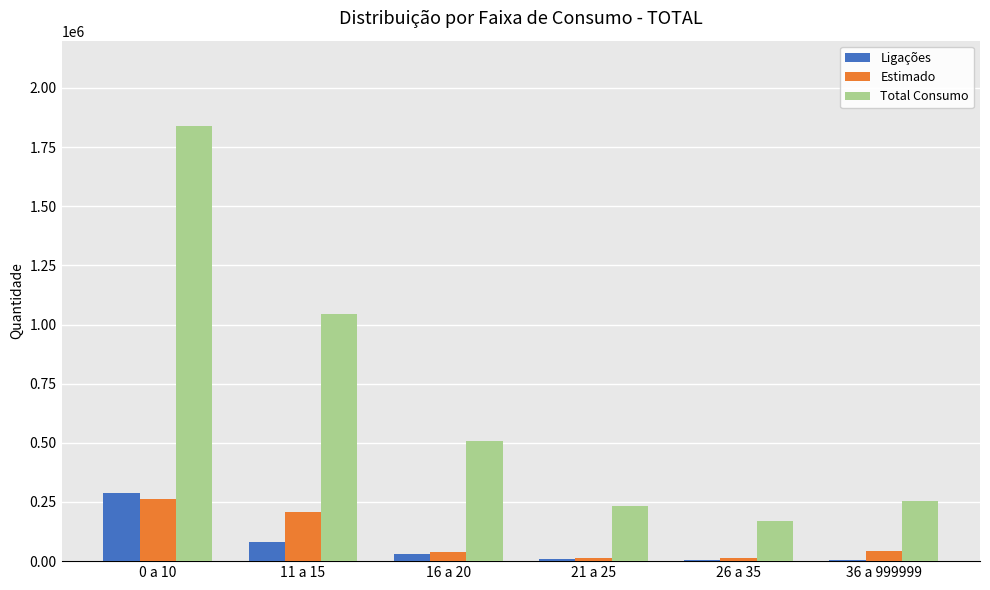

The value of Total Consumo at 0 a 10 is 1837990. True or false?

True